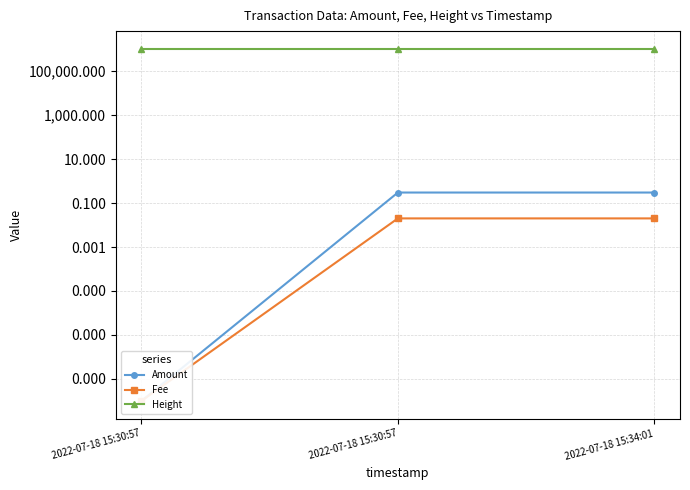

Where is Height nearest to the value 1037412?

2022-07-18 15:30:57